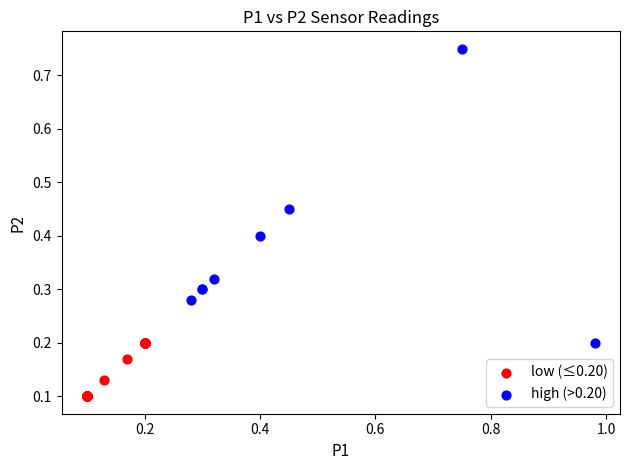

Which series has the widest spread of Y values?

high (>0.20)